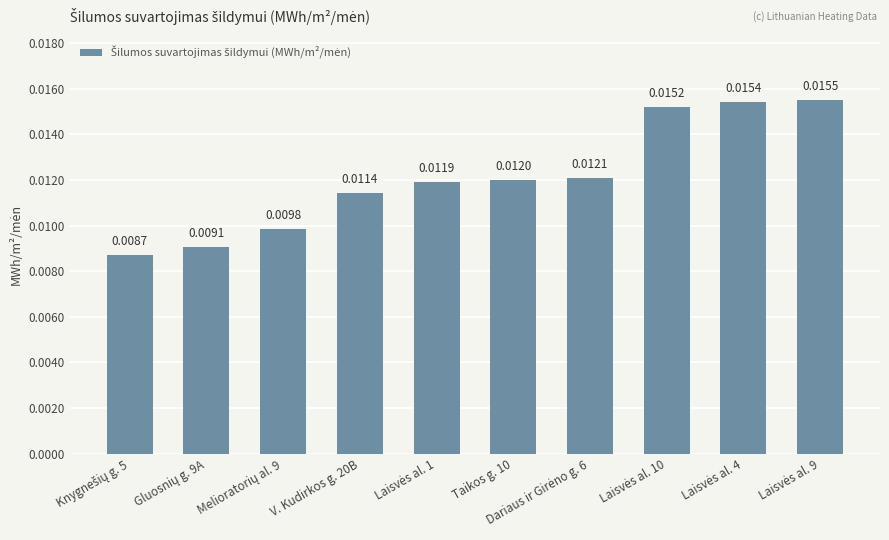

How many data points does each series have?

10